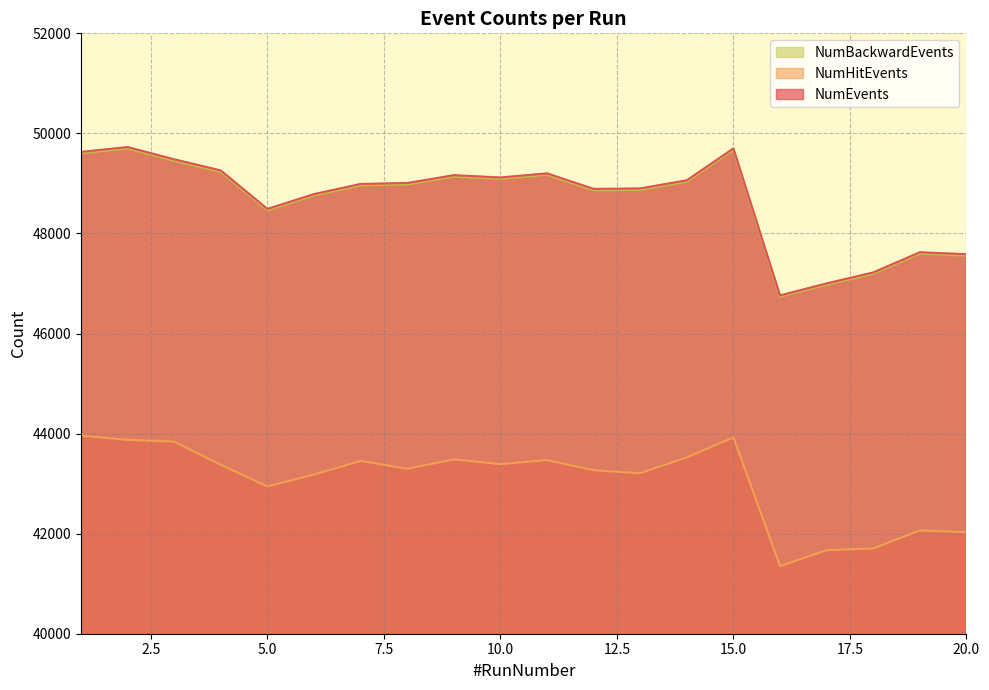

Reading left to right, what are all the values shown in this chart?

NumEvents: 49630	49727	49482	49259	48490	48787	48990	49008	49165	49119	49201	48891	48900	49063	49700	46762	47002	47221	47624	47585
NumHitEvents: 43958	43875	43839	43377	42944	43183	43454	43297	43485	43390	43471	43267	43209	43525	43925	41351	41670	41705	42064	42029
NumBackwardEvents: 49602	49698	49453	49230	48461	48759	48962	48979	49136	49091	49172	48862	48871	49034	49671	46735	46975	47194	47596	47557